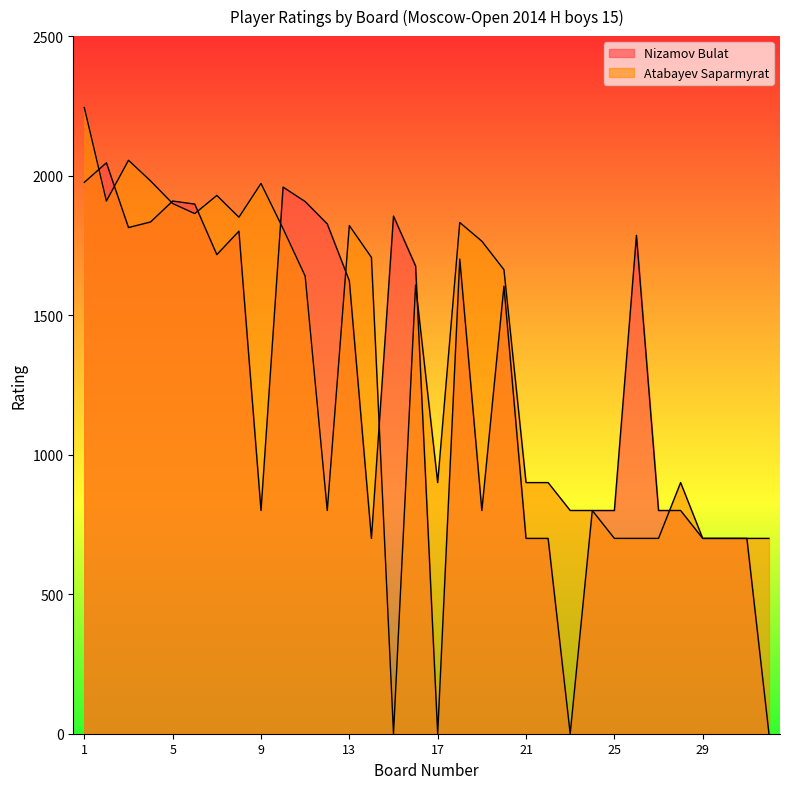

Where do Nizamov Bulat and Atabayev Saparmyrat first cross each other?

1 and 2